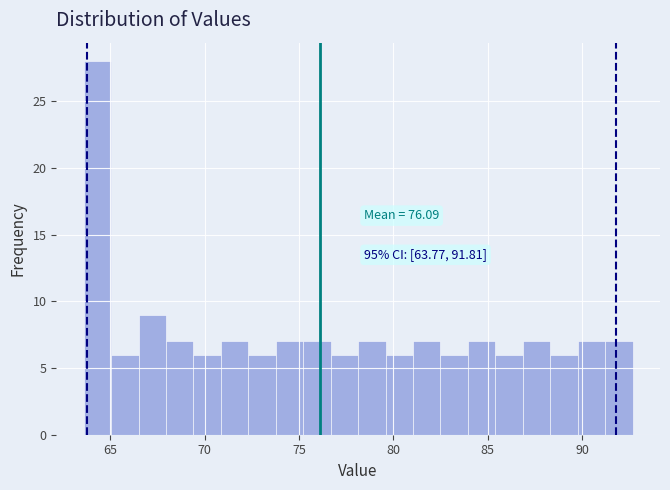

Read against the x-axis, roughly where is the centre of the tallest bar?

64.5